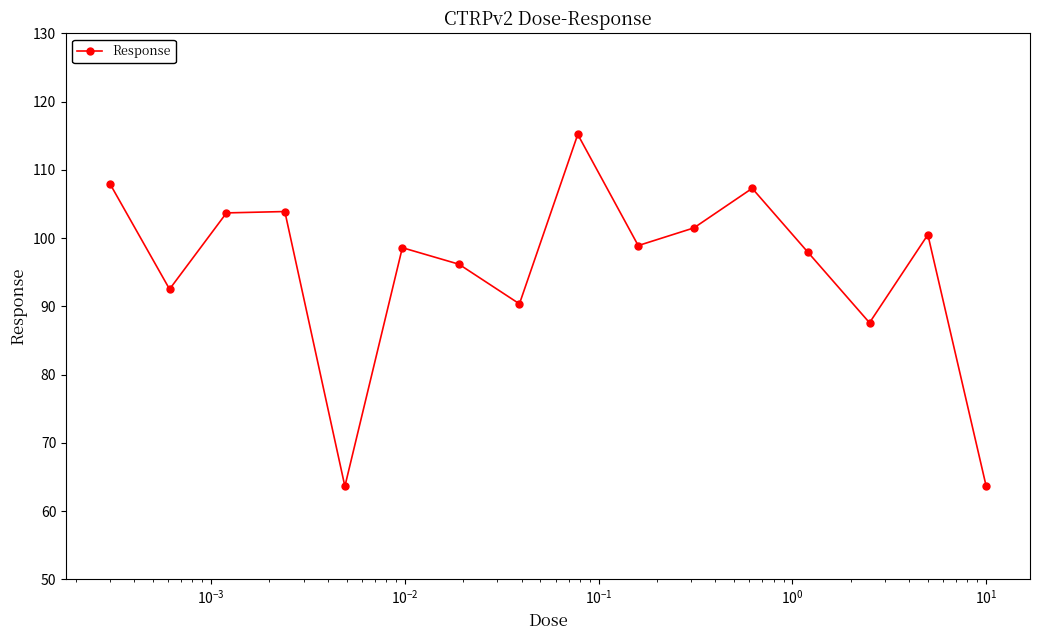

How many lines are shown in the chart?

1